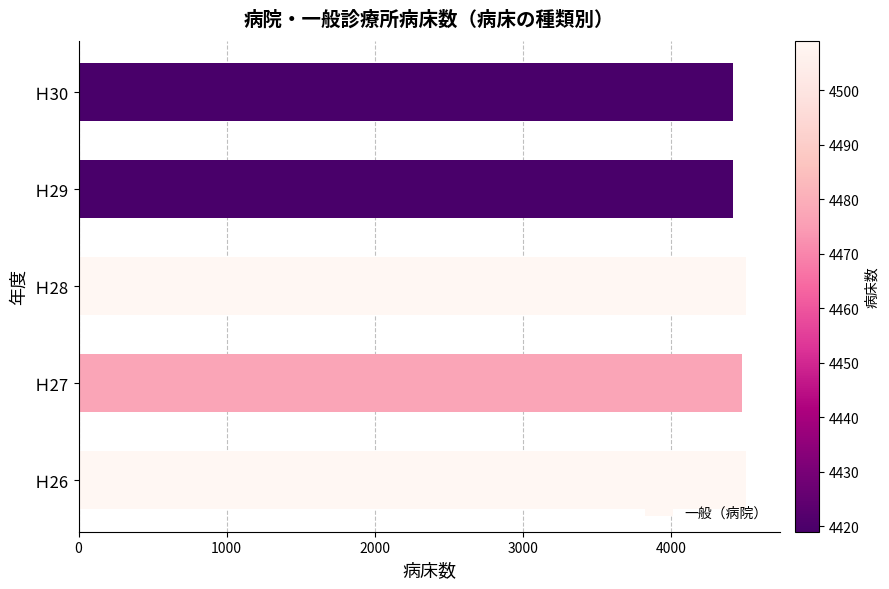

The value at Ｈ27 is 4477. True or false?

True